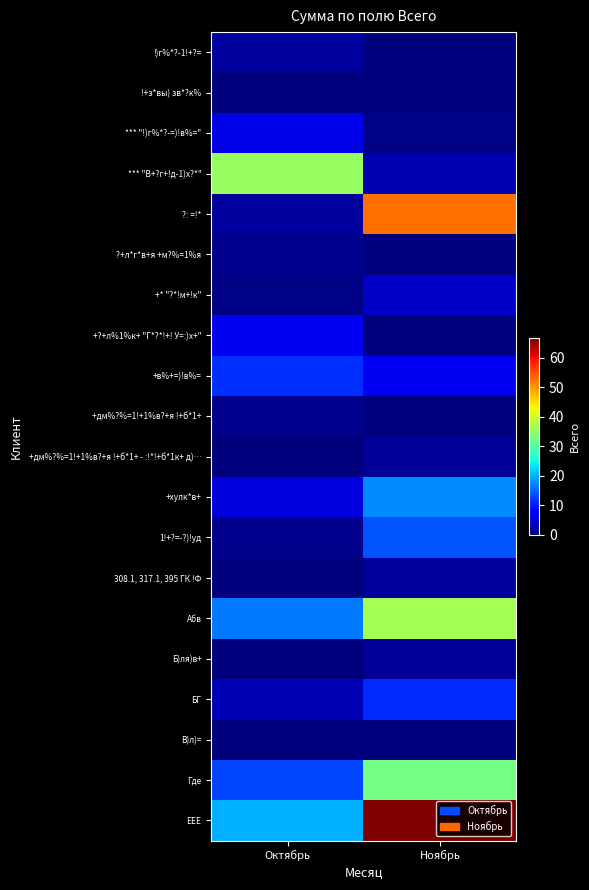

How many series are shown in this chart?

20